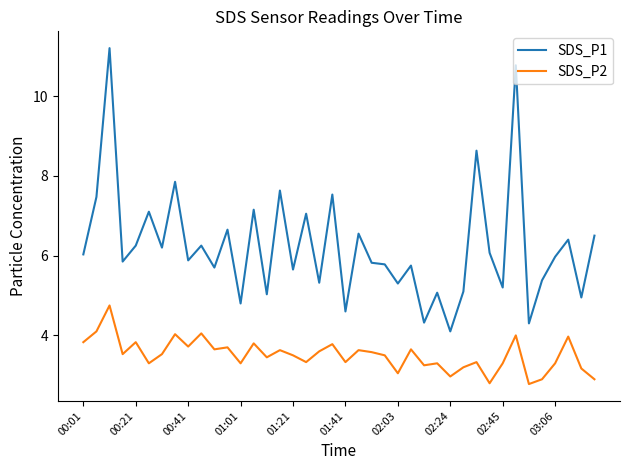

True or false: SDS_P1 and SDS_P2 cross at least once.

False